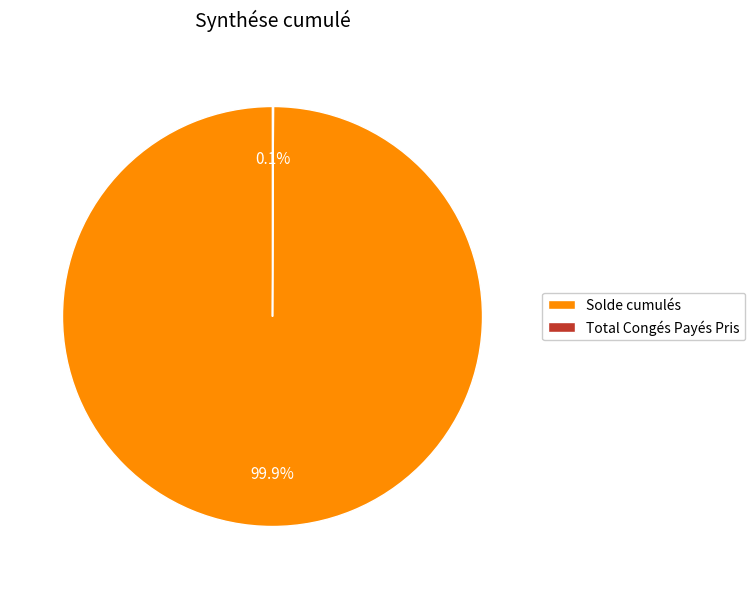

To the nearest percent, what portion does Solde cumulés represent?

100%